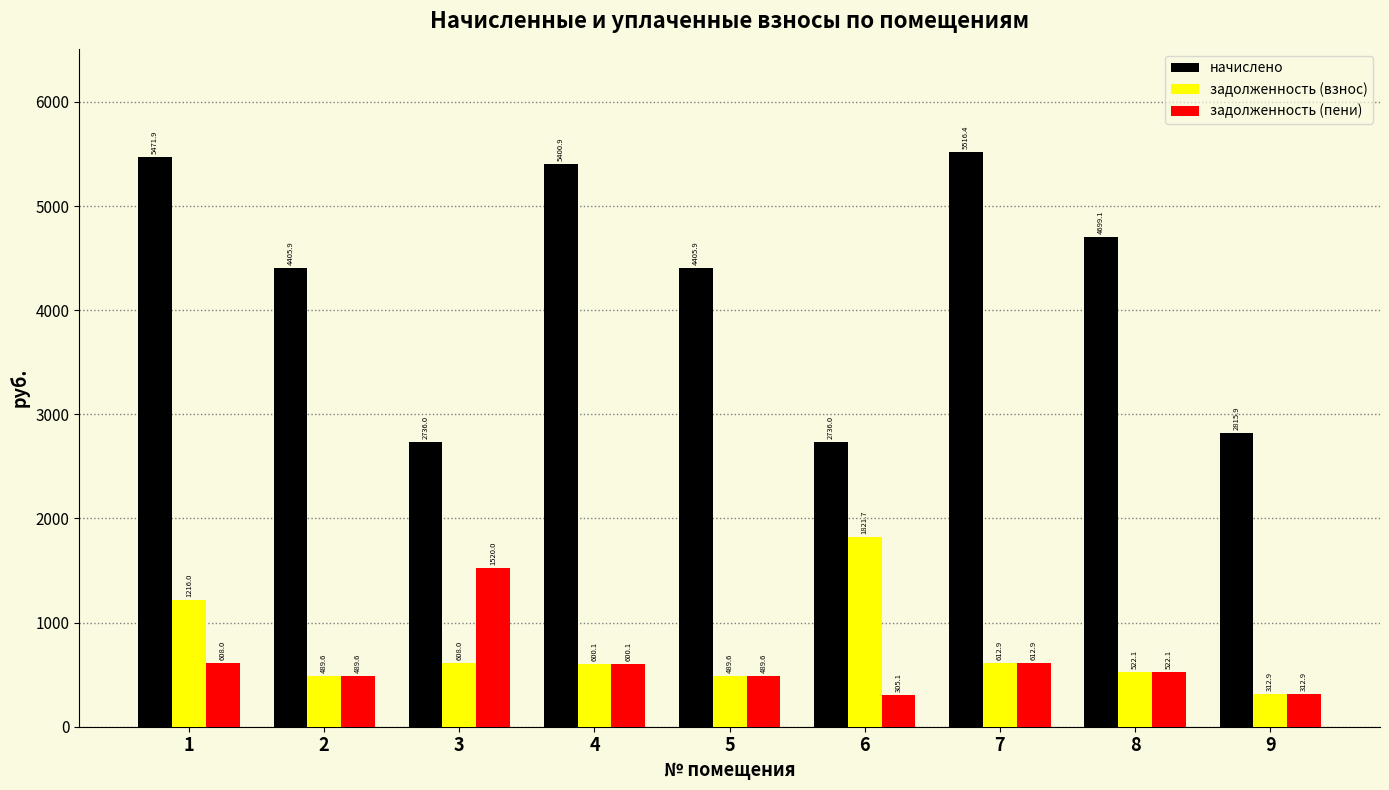

List the series in order of their peak value, lowest first.

задолженность (пени), задолженность (взнос), начислено